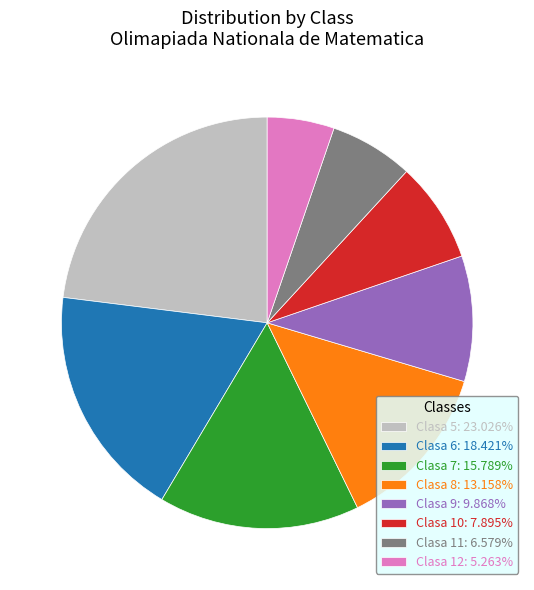

How many segments does this pie chart have?

8